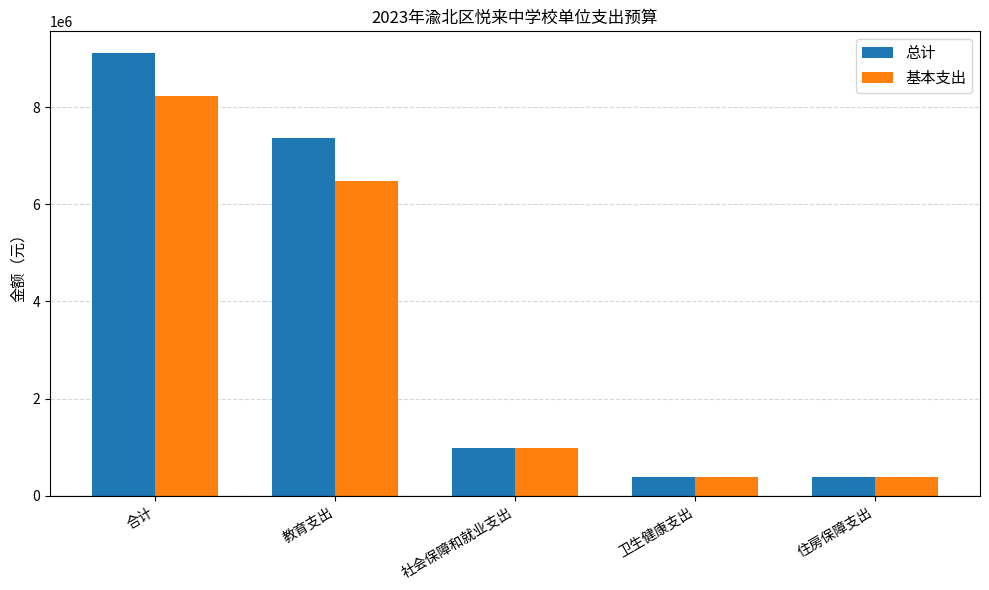

Which series has the largest range (max minus min)?

总计